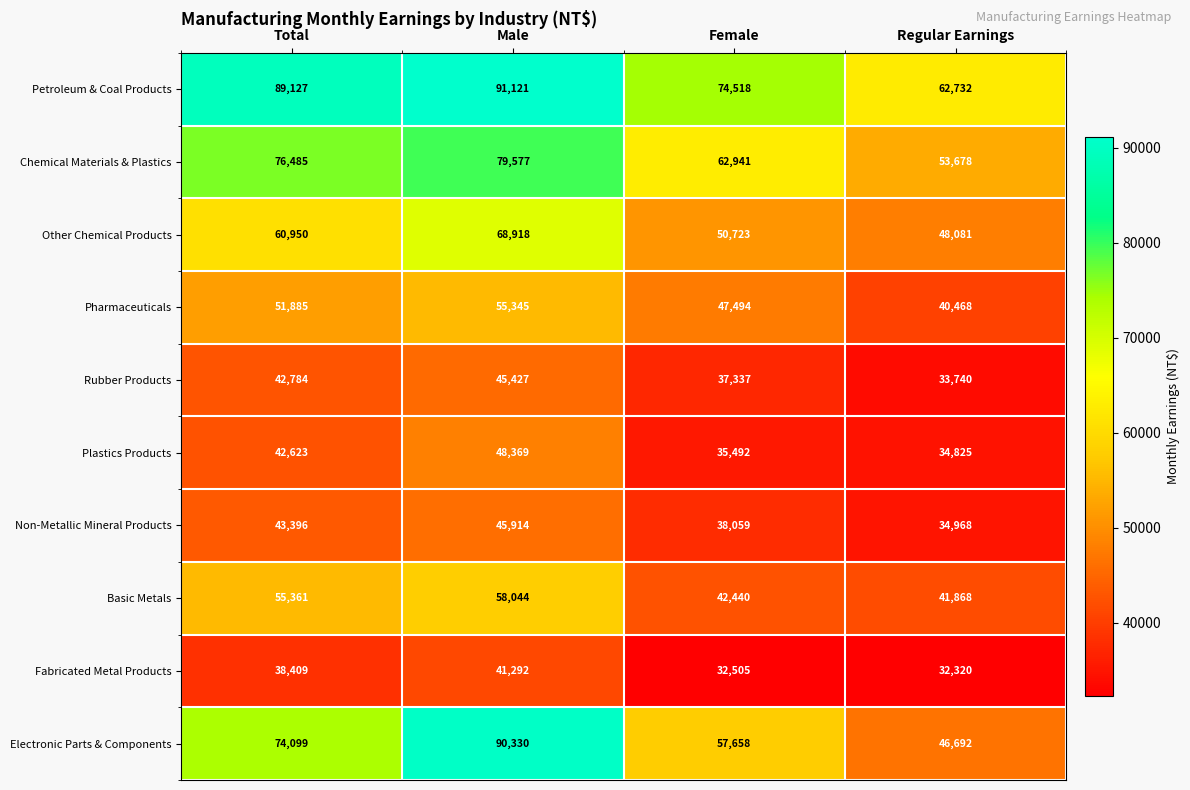

What is the difference between the Petroleum & Coal Products values at Female and Total?

14609